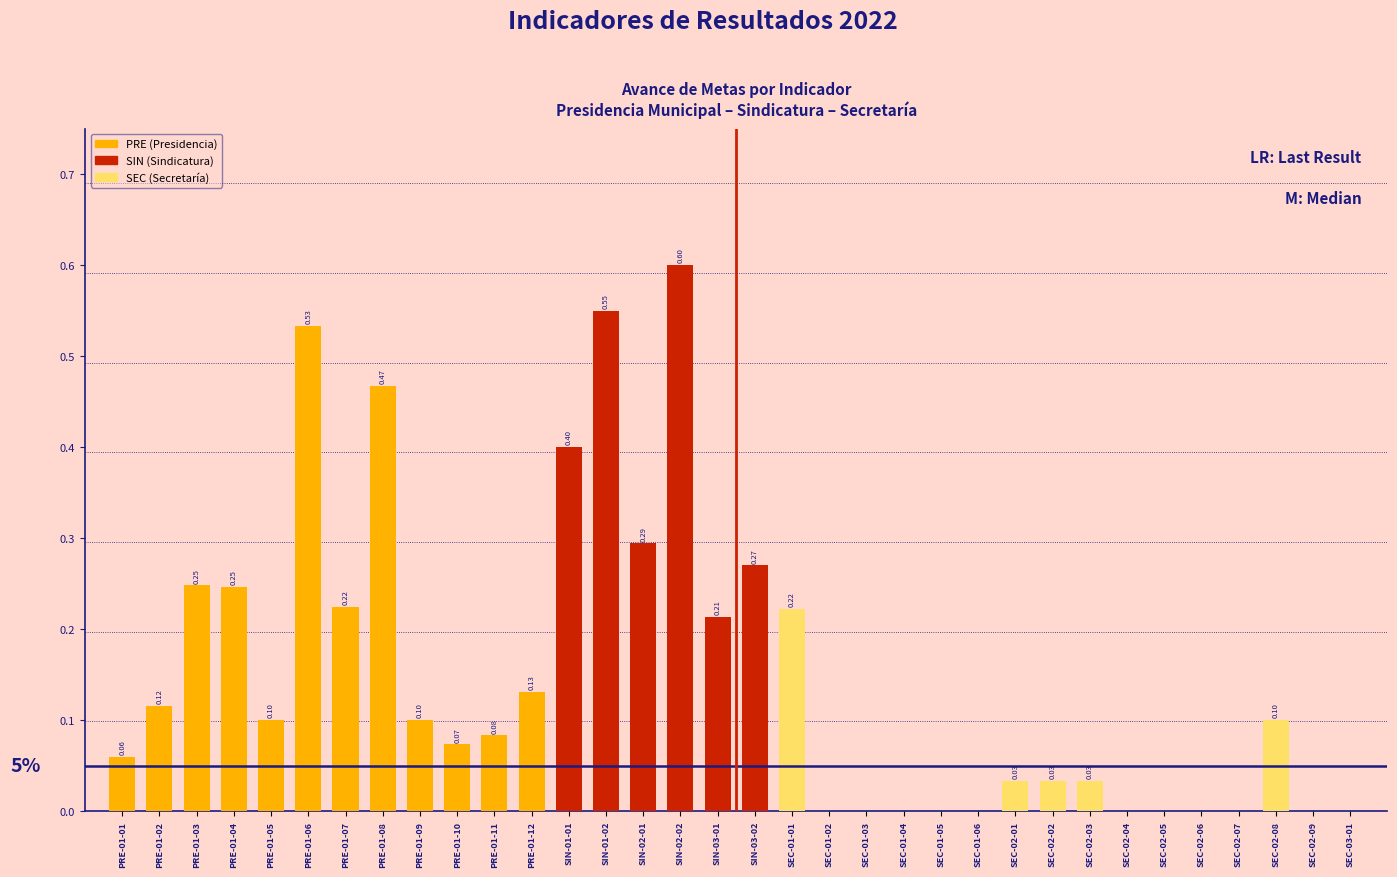

What is the sum of all values?

5.1